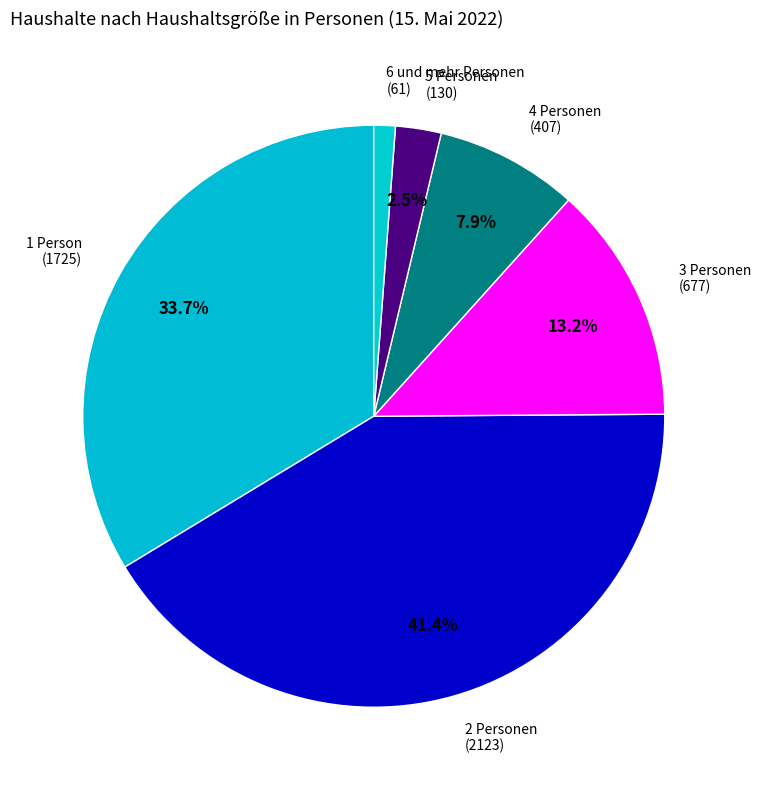

Rank the categories by value from highest to lowest.

2 Personen, 1 Person, 3 Personen, 4 Personen, 5 Personen, 6 und mehr Personen